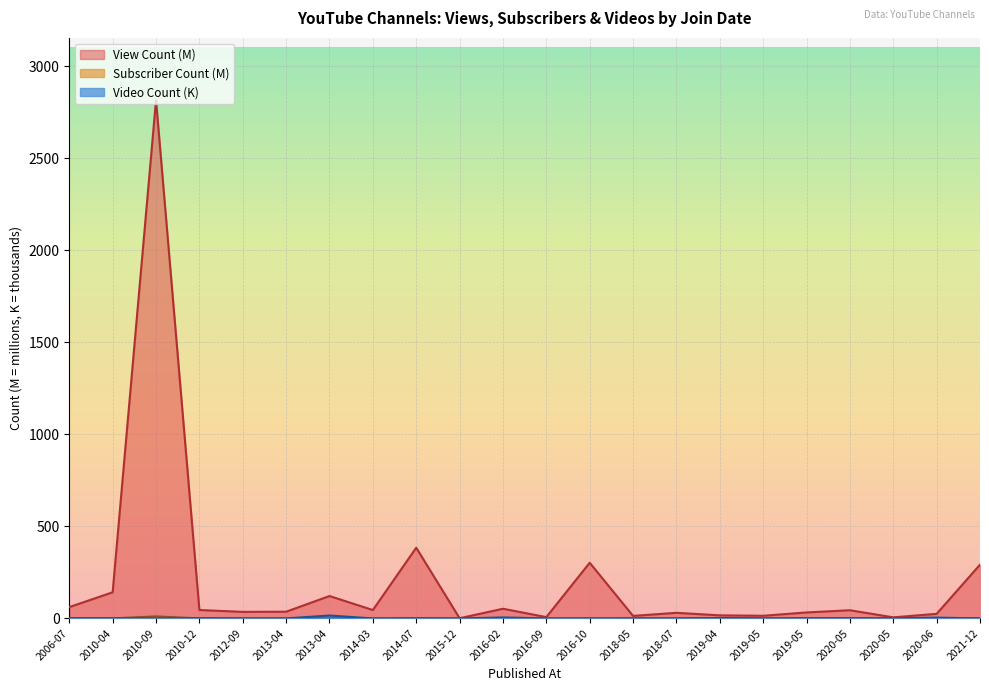

At which category does View Count reach its first local valley?

2012-09